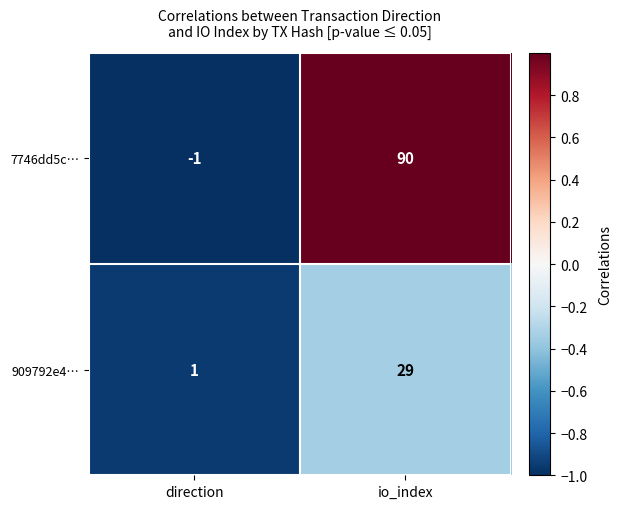

Between direction and io_index, which series saw the biggest shift?

7746dd5c…